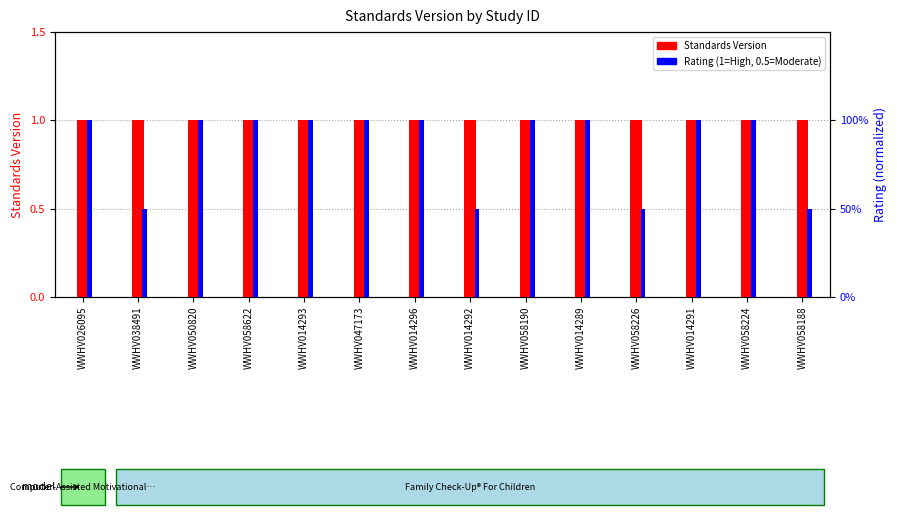

At which label is Rating (1=High, 0.5=Moderate) closest to 0?

WWHV038491